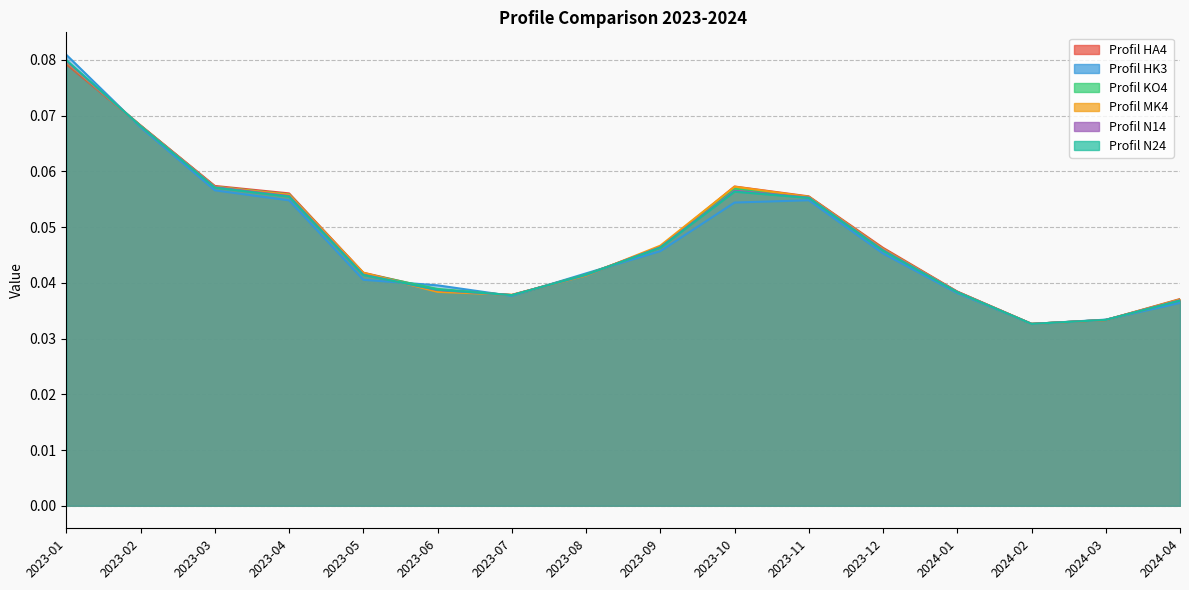

Which label corresponds to the smallest value in the chart?

2024-02